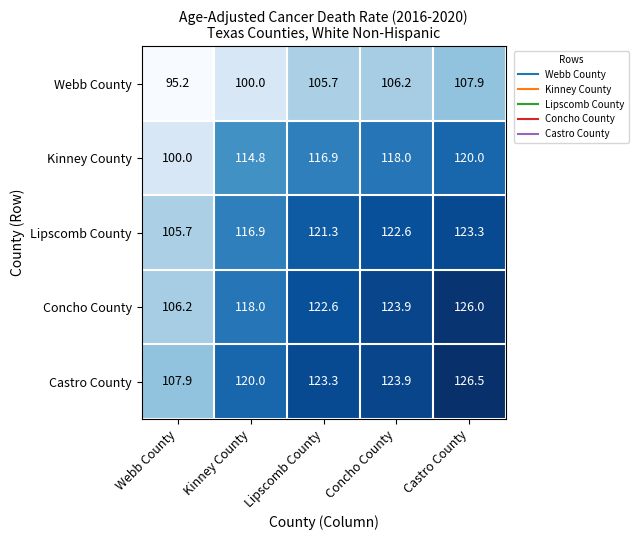

Reading left to right, list all the values displayed in this chart.

Webb County: Webb County=95.2	Kinney County=100.0	Lipscomb County=105.7	Concho County=106.2	Castro County=107.9
Kinney County: Webb County=100.0	Kinney County=114.8	Lipscomb County=116.9	Concho County=118.0	Castro County=120.0
Lipscomb County: Webb County=105.7	Kinney County=116.9	Lipscomb County=121.3	Concho County=122.6	Castro County=123.3
Concho County: Webb County=106.2	Kinney County=118.0	Lipscomb County=122.6	Concho County=123.9	Castro County=126.0
Castro County: Webb County=107.9	Kinney County=120.0	Lipscomb County=123.3	Concho County=123.9	Castro County=126.5